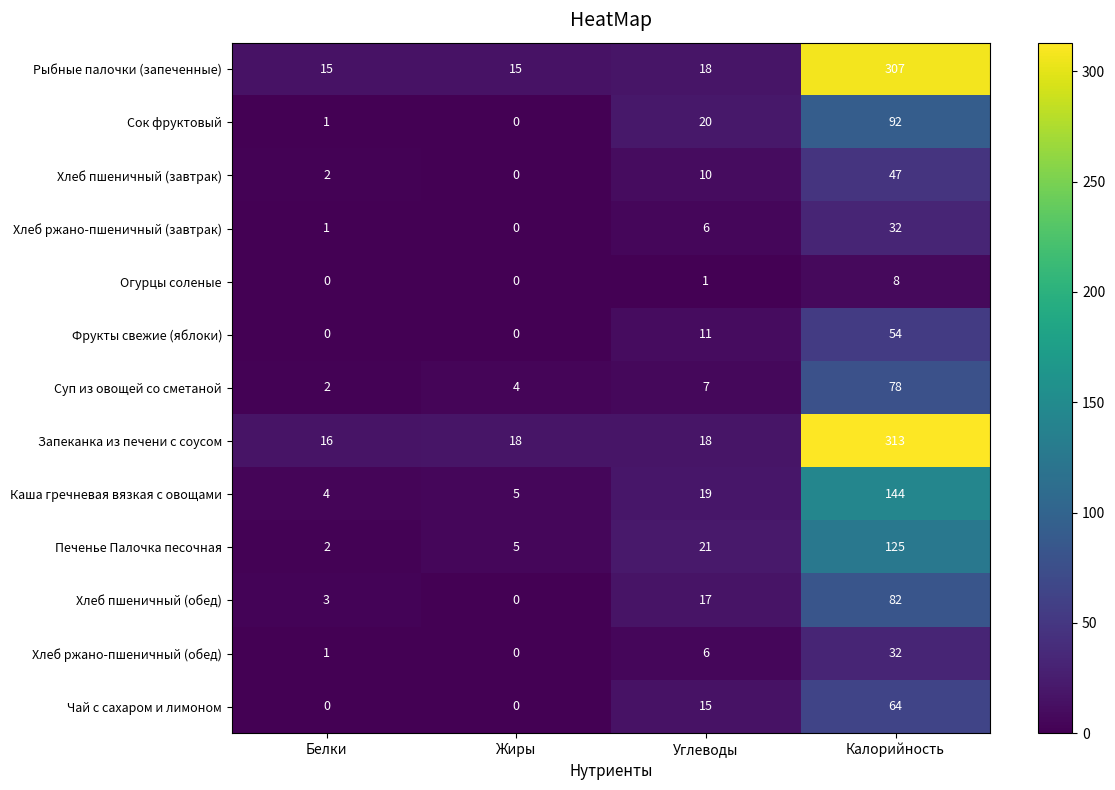

What is the total value across all series at Калорийность?

1378